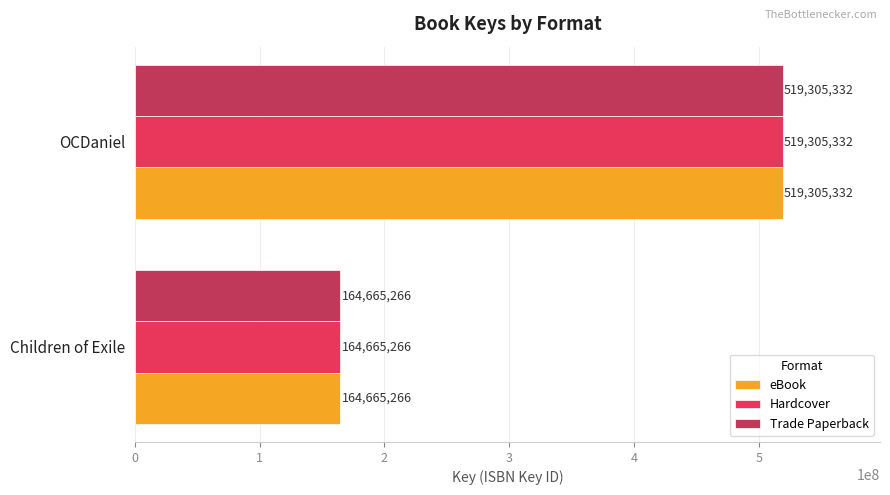

Rank the categories by Hardcover value from highest to lowest.

OCDaniel, Children of Exile